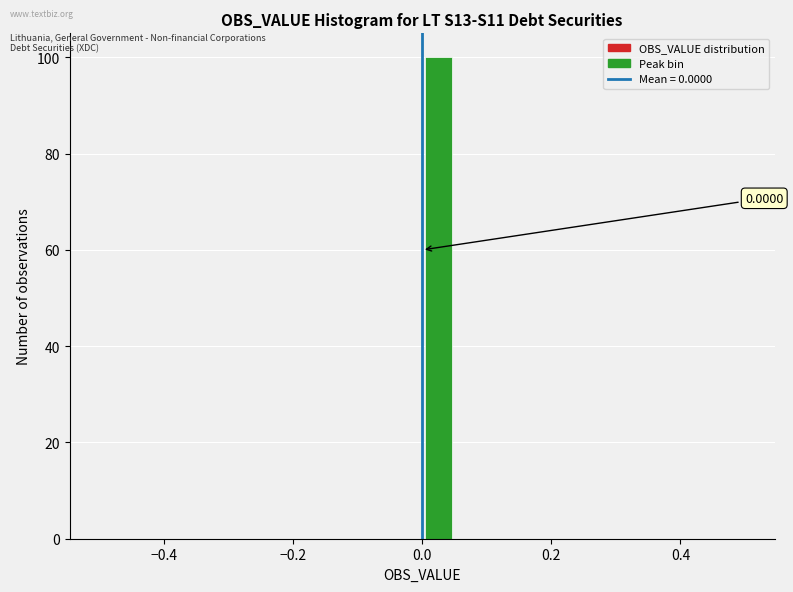

Read against the x-axis, roughly where is the centre of the tallest bar?

0.02